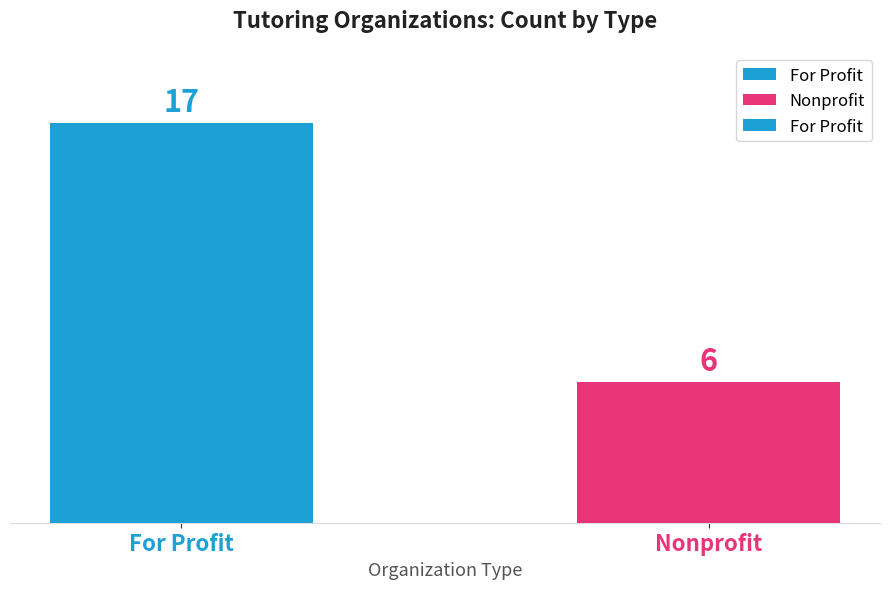

Reading left to right, transcribe all the data shown in this chart.

17	6